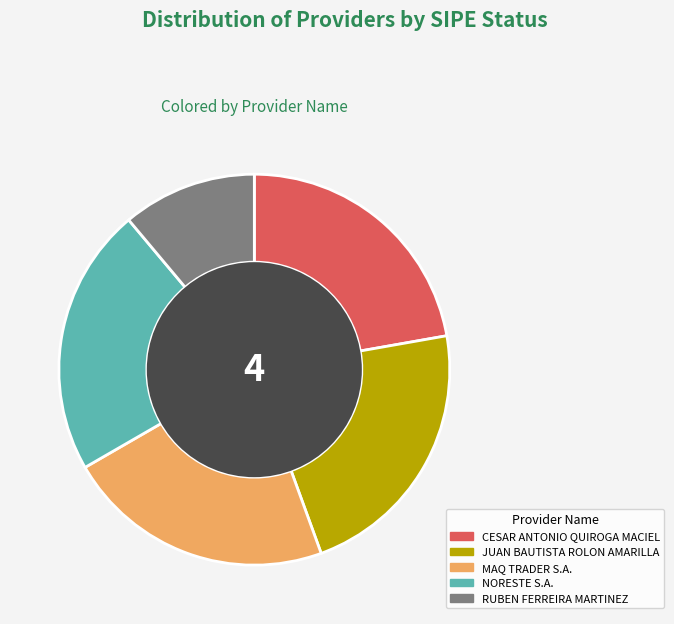

Which category has the smallest portion of the pie?

RUBEN FERREIRA MARTINEZ